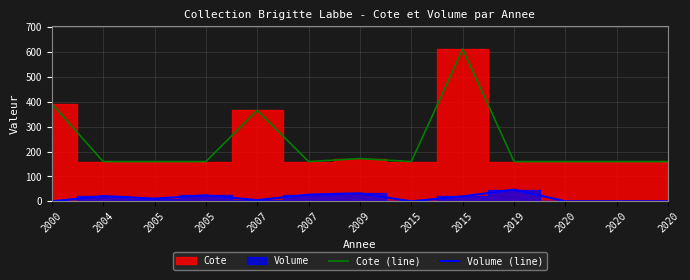

At which category is the sum across all series the highest?

2015